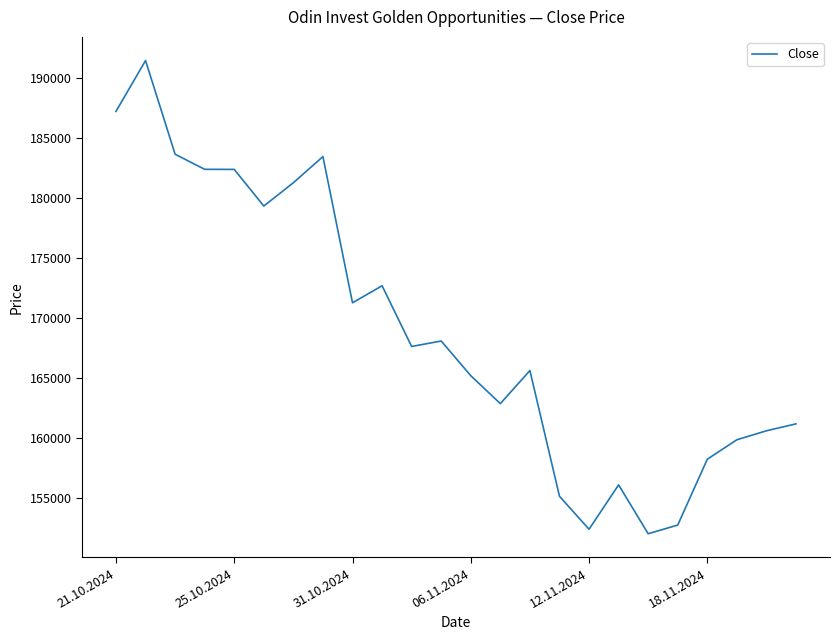

What is the difference between the maximum and minimum values?

39409